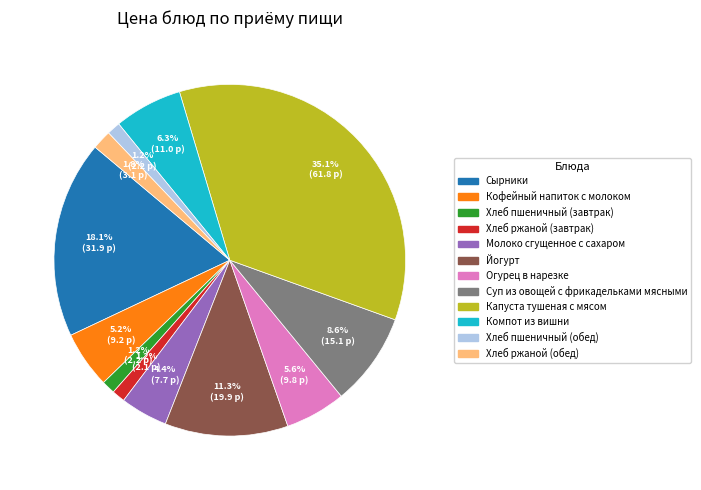

Approximately how many times larger is the value at Хлеб ржаной (обед) compared to Сырники?

0.1